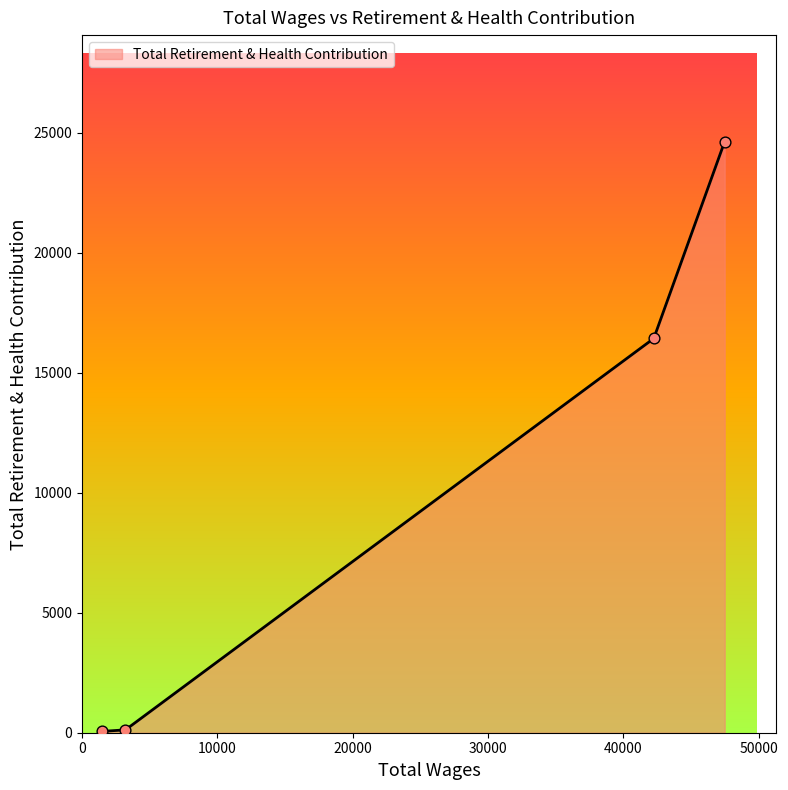

What is the maximum value shown in the chart?

24634